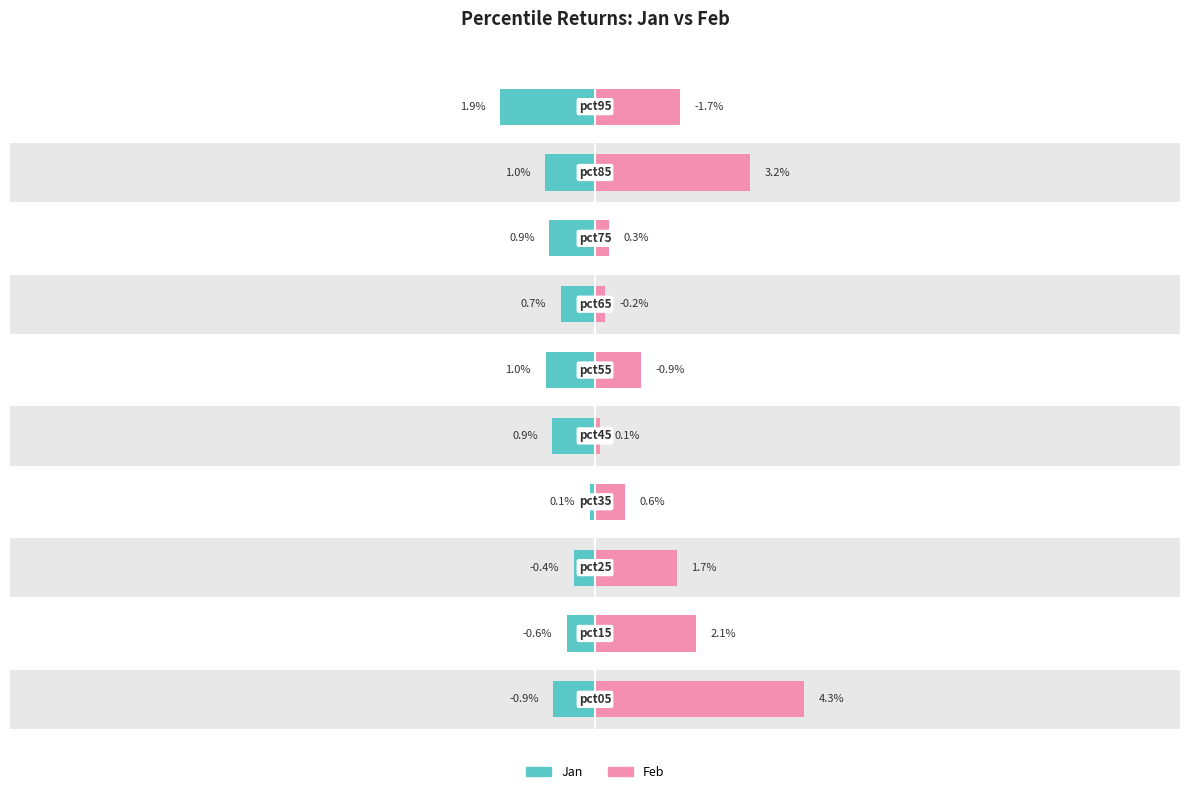

The Feb series shows 3.2 at 8. True or false?

True